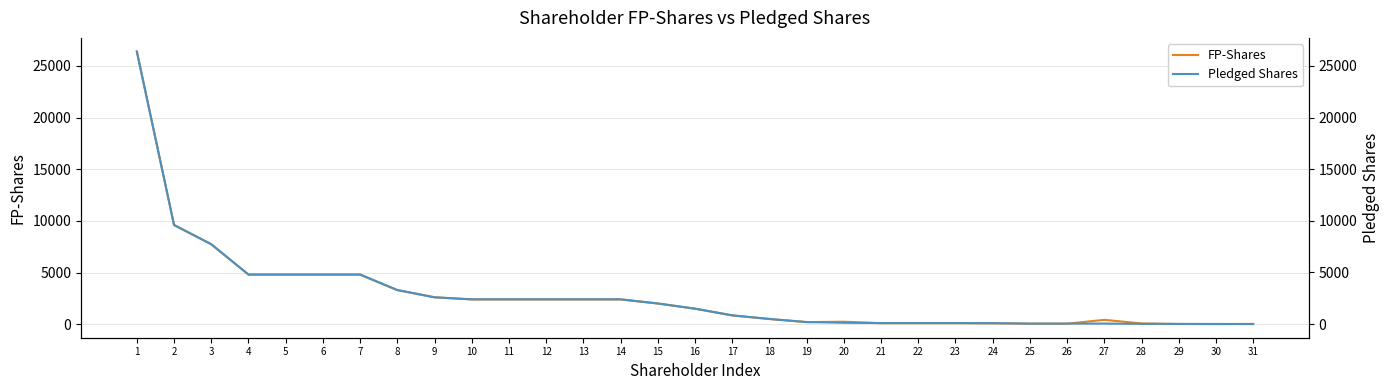

What is the lowest value of the Pledged Shares series?

1